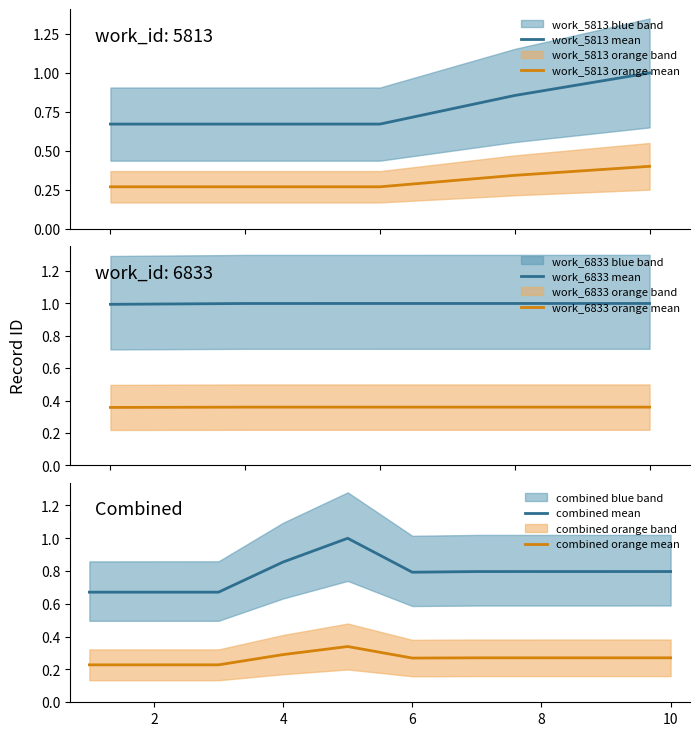

True or false: work_5813_ids and work_6833_ids intersect in this chart.

False